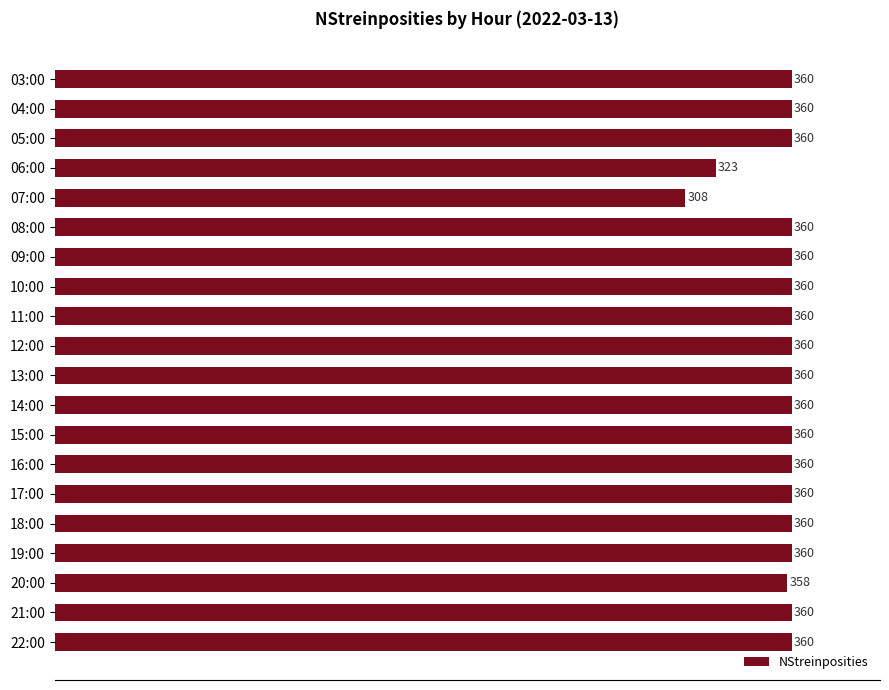

What is the average value?

355